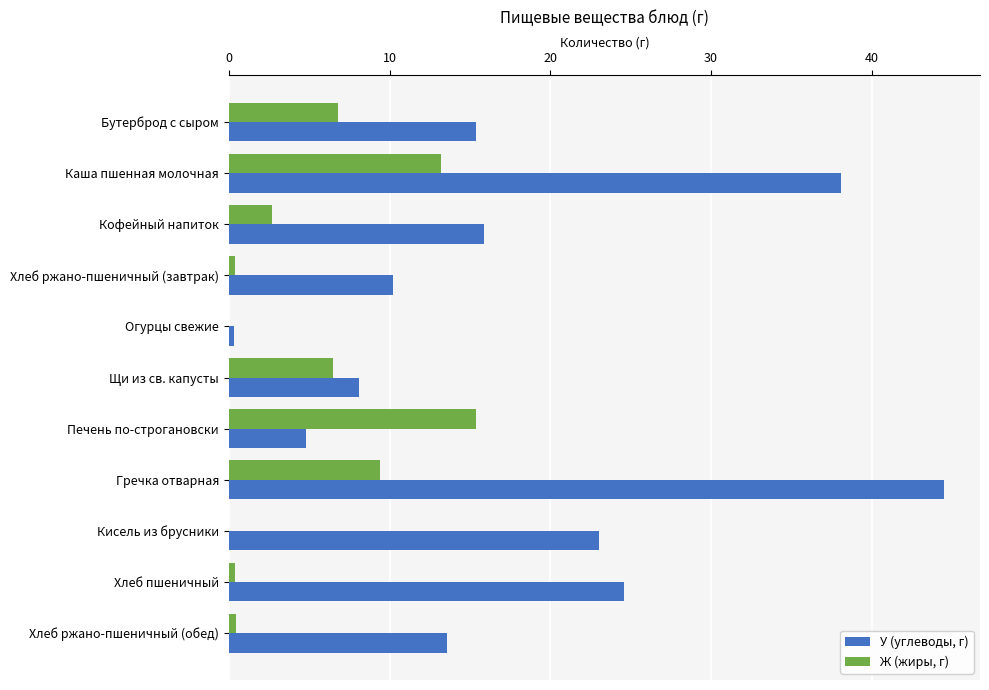

Which series has the largest total across all categories?

У (углеводы, г)